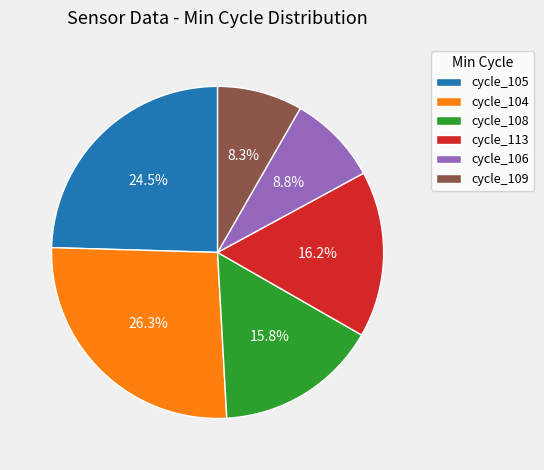

Do cycle_108 and cycle_106 together represent more than half of the pie?

No